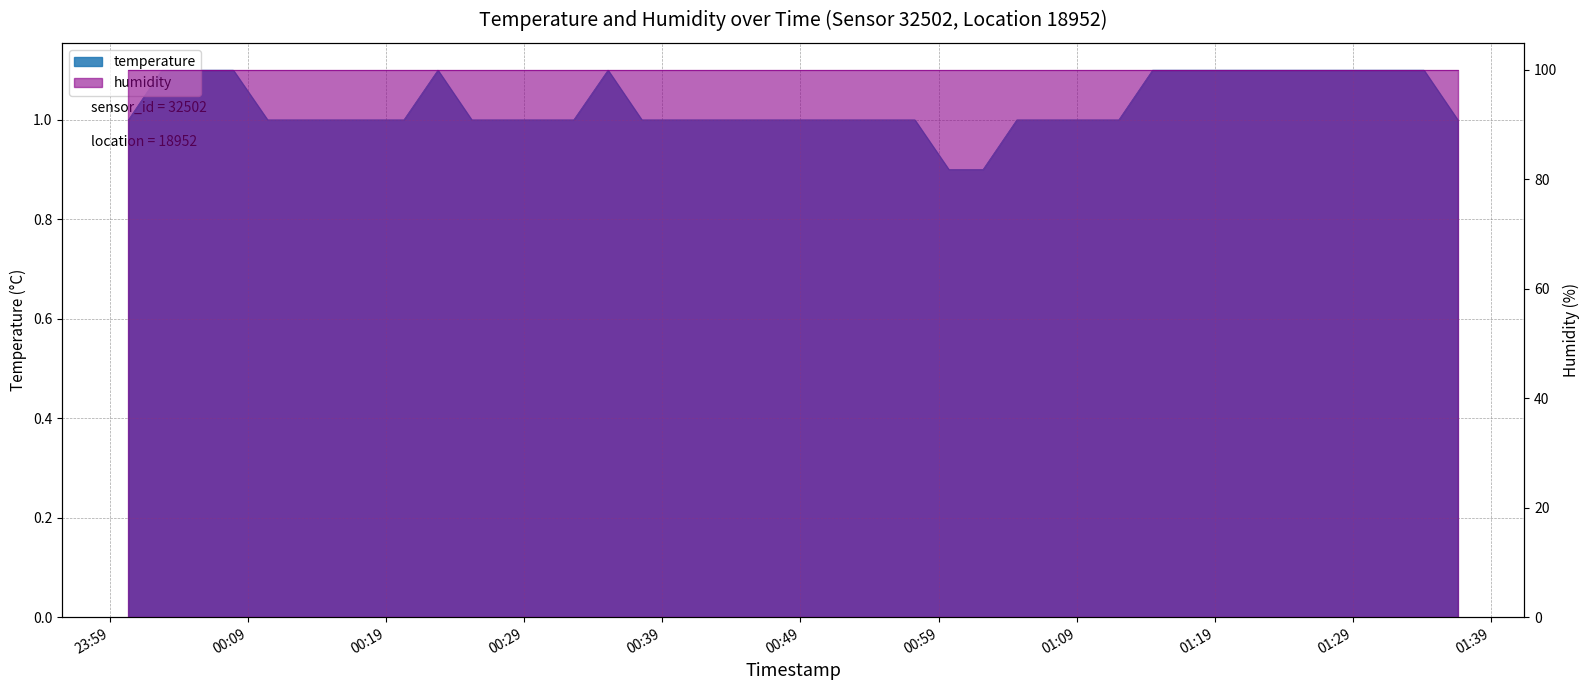

At which label is the value closest to 1?

2023-12-07T00:00:20